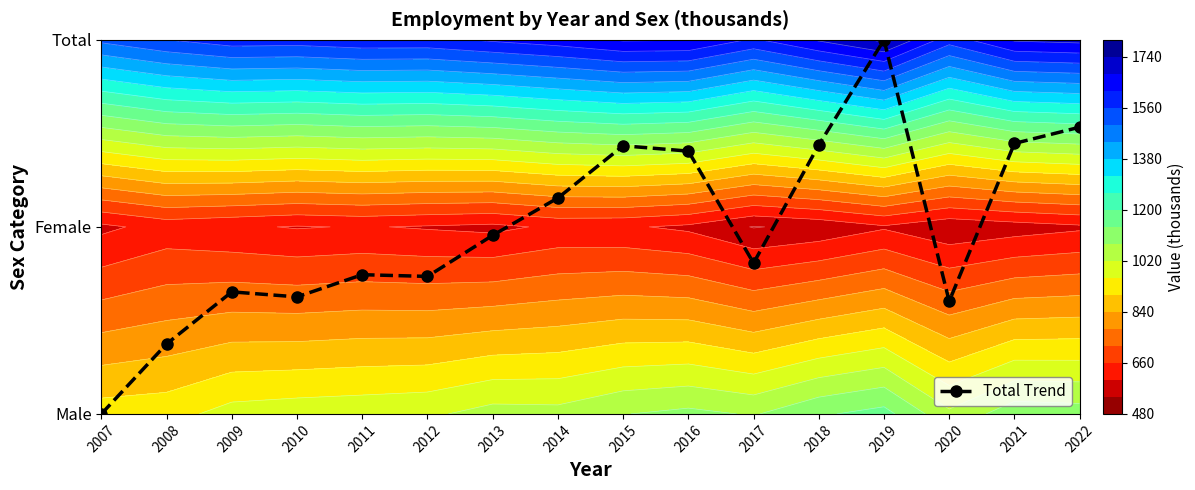

How many series are shown in this chart?

1